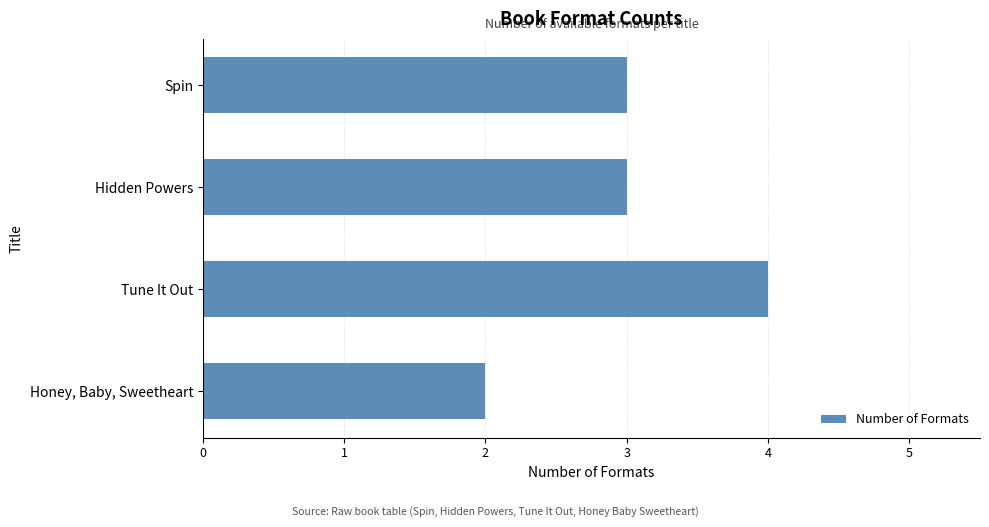

Count the number of data series in this chart.

1